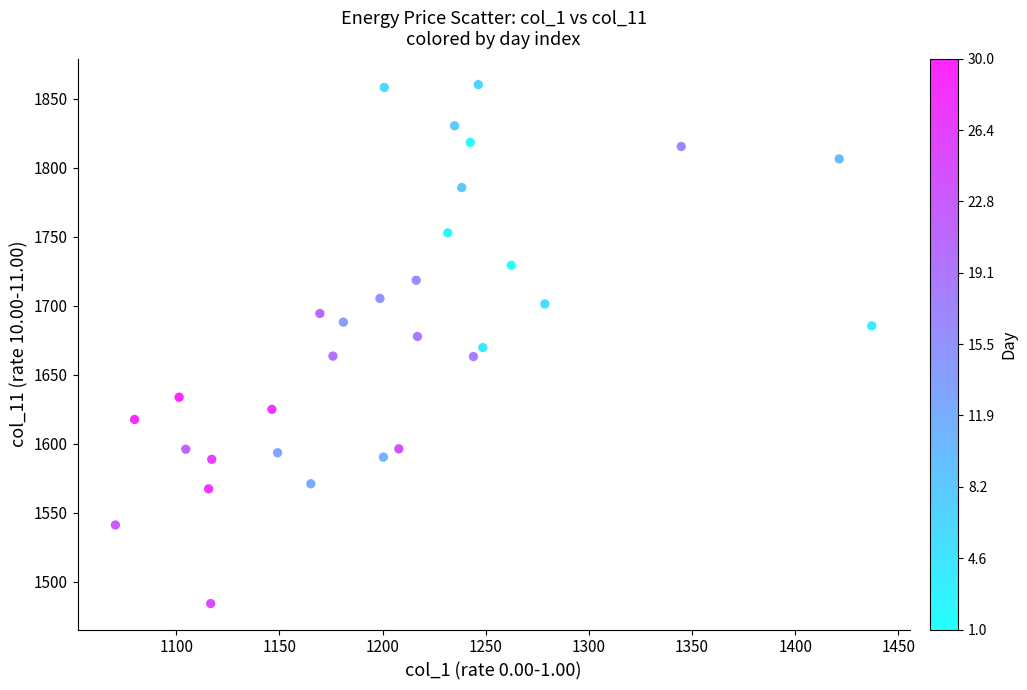

What is the range of X values (max minus min)?

366.6